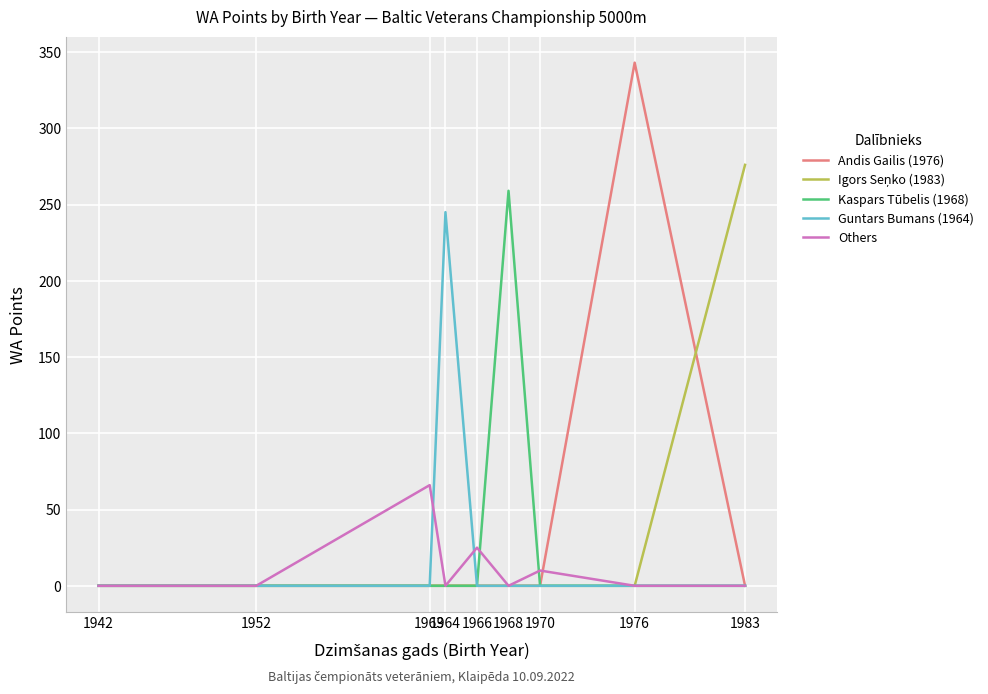

What is the sum of all Kaspars Tūbelis (1968) values?

259